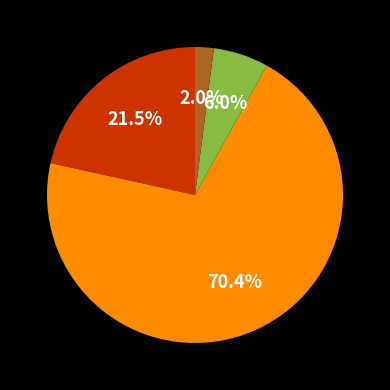

Is there any slice that represents more than half of the pie?

Yes